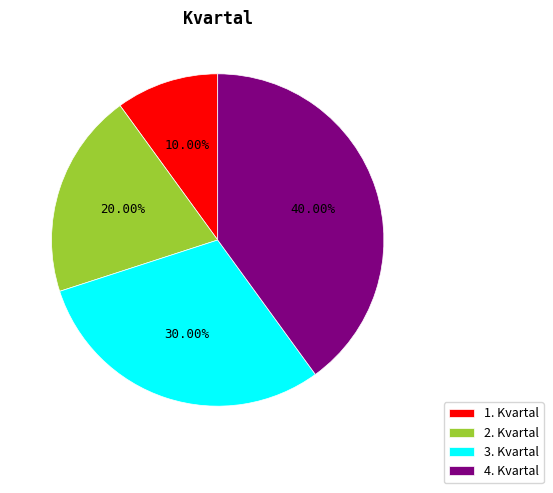

How many segments does this pie chart have?

4